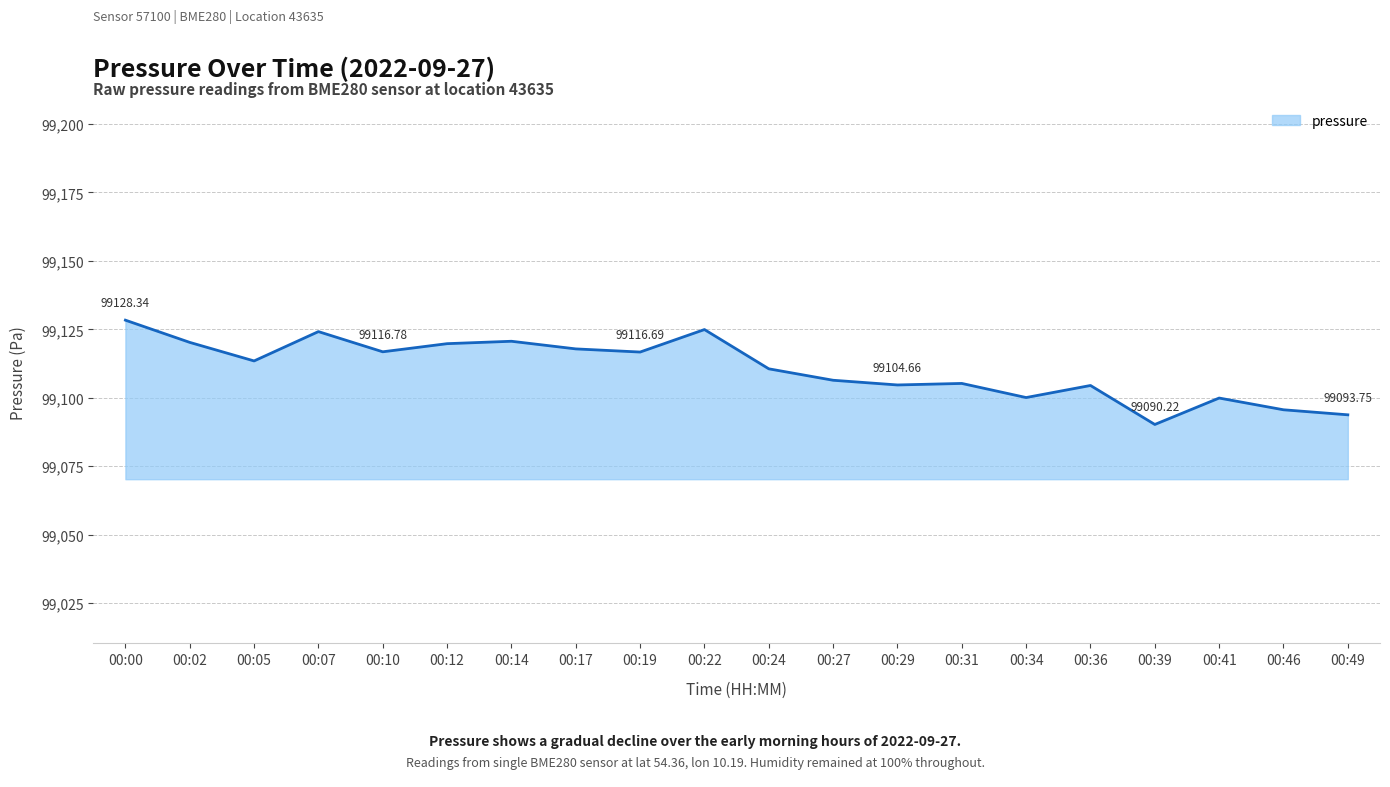

Is it true that the value at 00:39 is 99090.2?

True